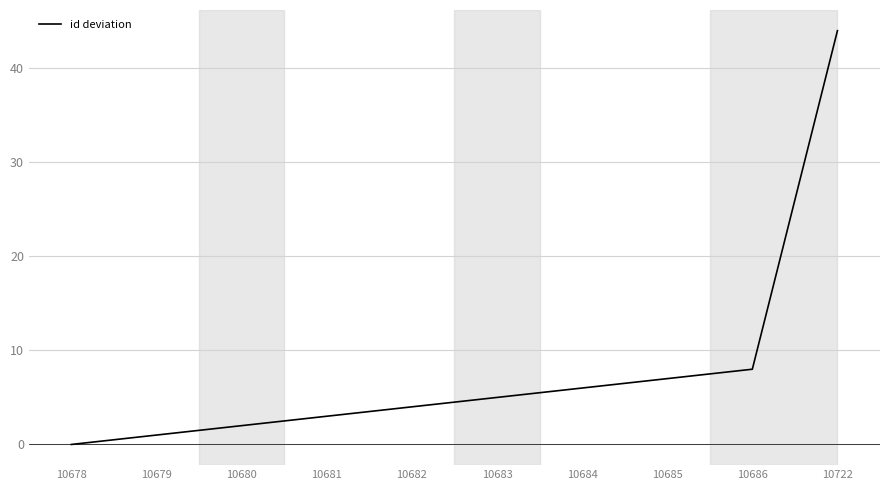

Where is the data nearest to the value 22?

10686